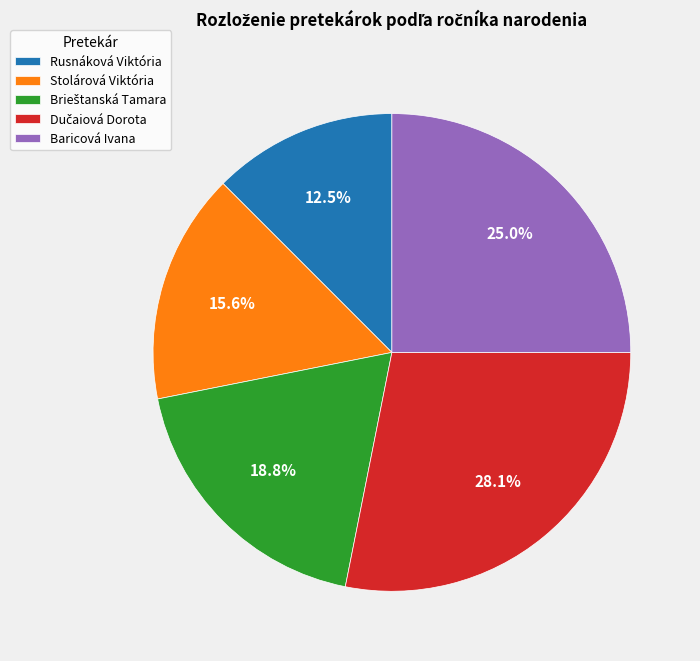

Approximately how many times larger is the value at Stolárová Viktória compared to Baricová Ivana?

0.6